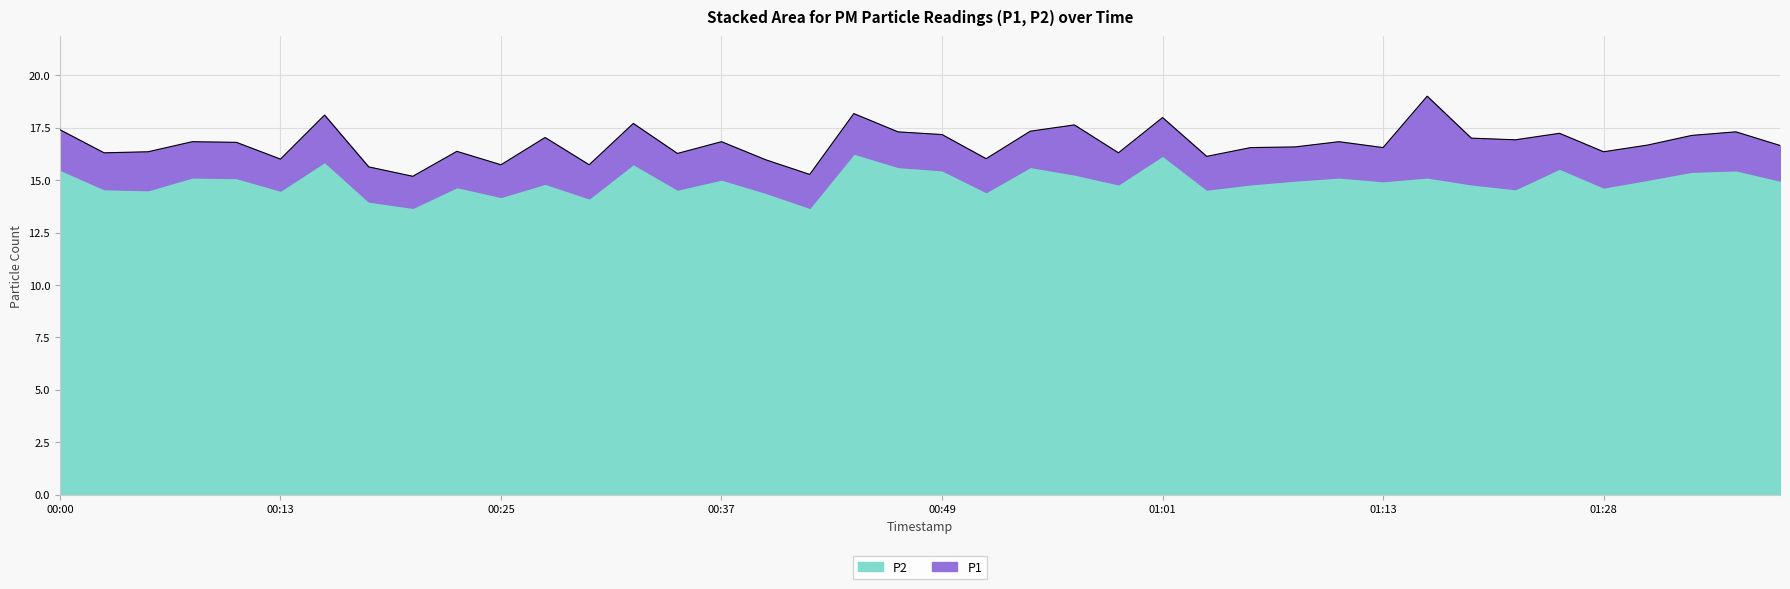

True or false: there are more than 0 points higher than both neighbors.

True